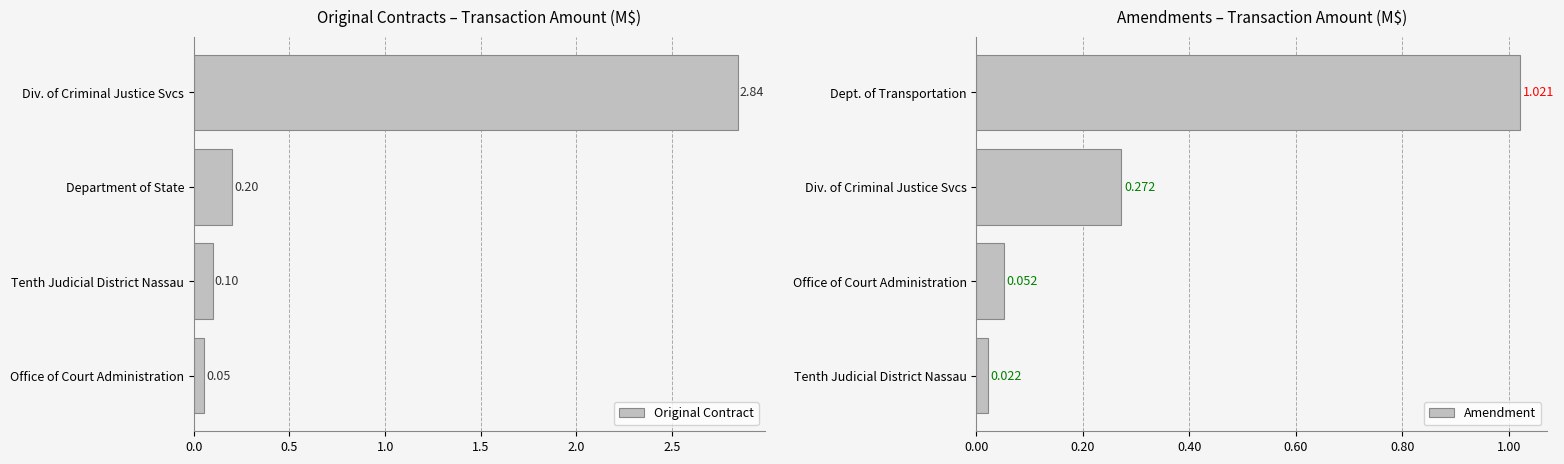

Reading right to left, what are all the values shown in this chart?

Original Contract: 2.8	0.2	0.1	0.1
Amendment: 1.0	0.3	0.1	0.0